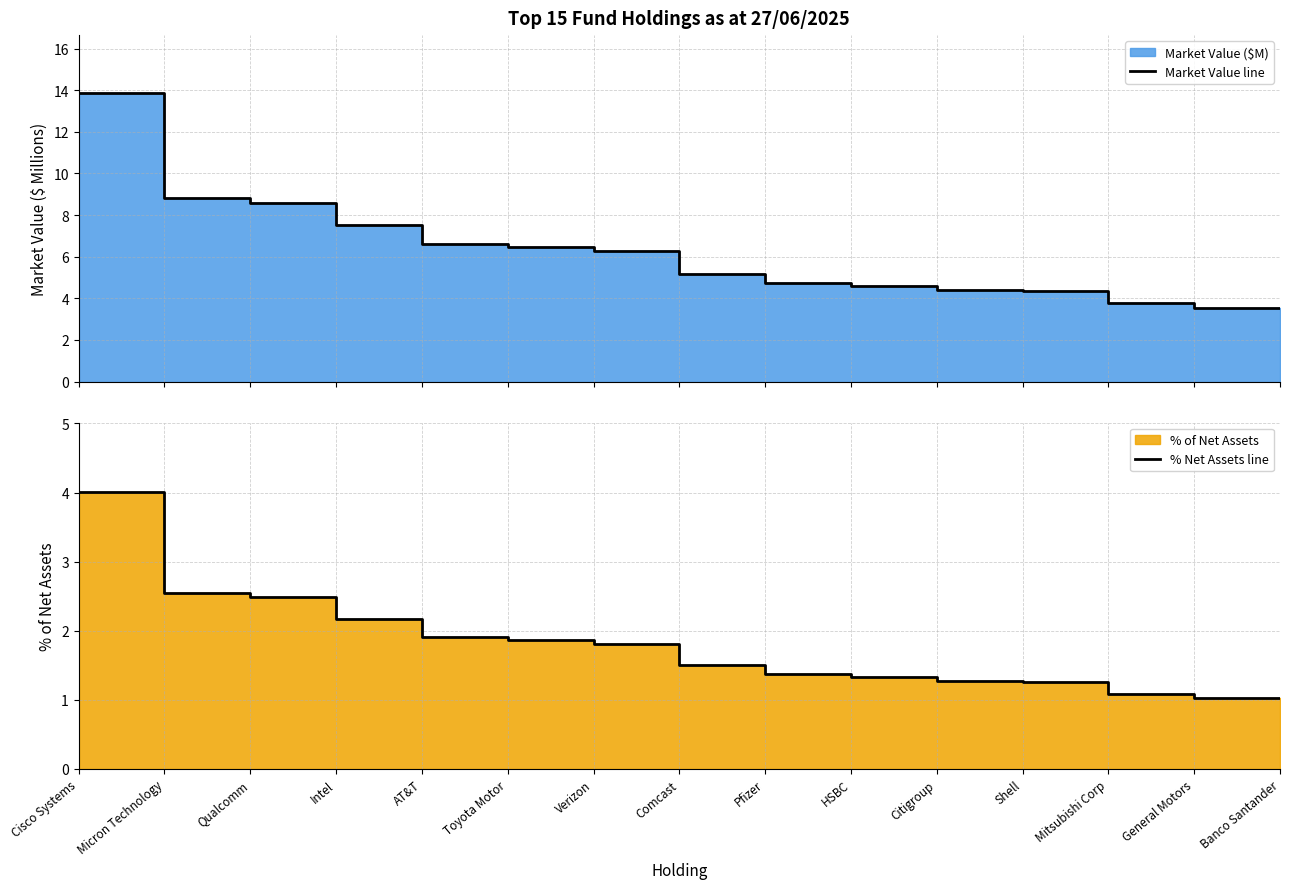

Reading left to right, transcribe all the data shown in this chart.

Market Value line: 13.9	8.8	8.6	7.5	6.6	6.5	6.3	5.2	4.8	4.6	4.4	4.3	3.8	3.5	3.5
% Net Assets line: 4.0	2.5	2.5	2.2	1.9	1.9	1.8	1.5	1.4	1.3	1.3	1.3	1.1	1.0	1.0